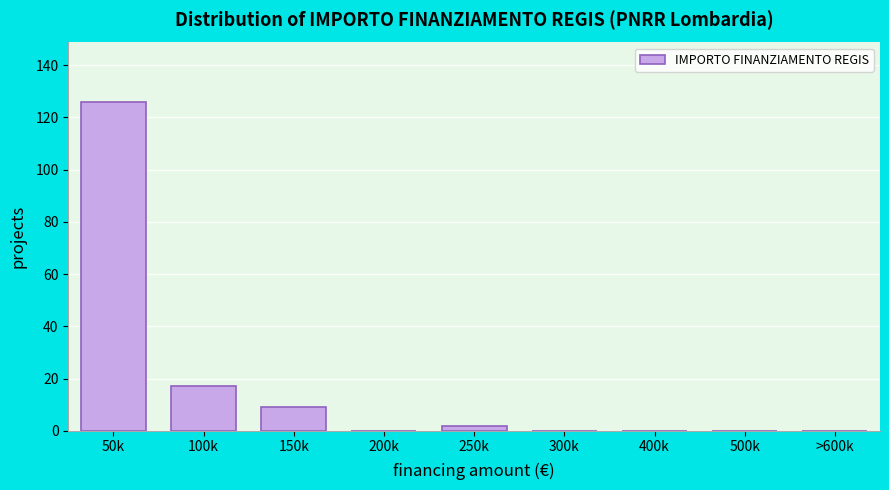

Reading left to right, list all the values displayed in this chart.

50k=126	100k=17	150k=9	200k=0	250k=2	300k=0	400k=0	500k=0	>600k=0